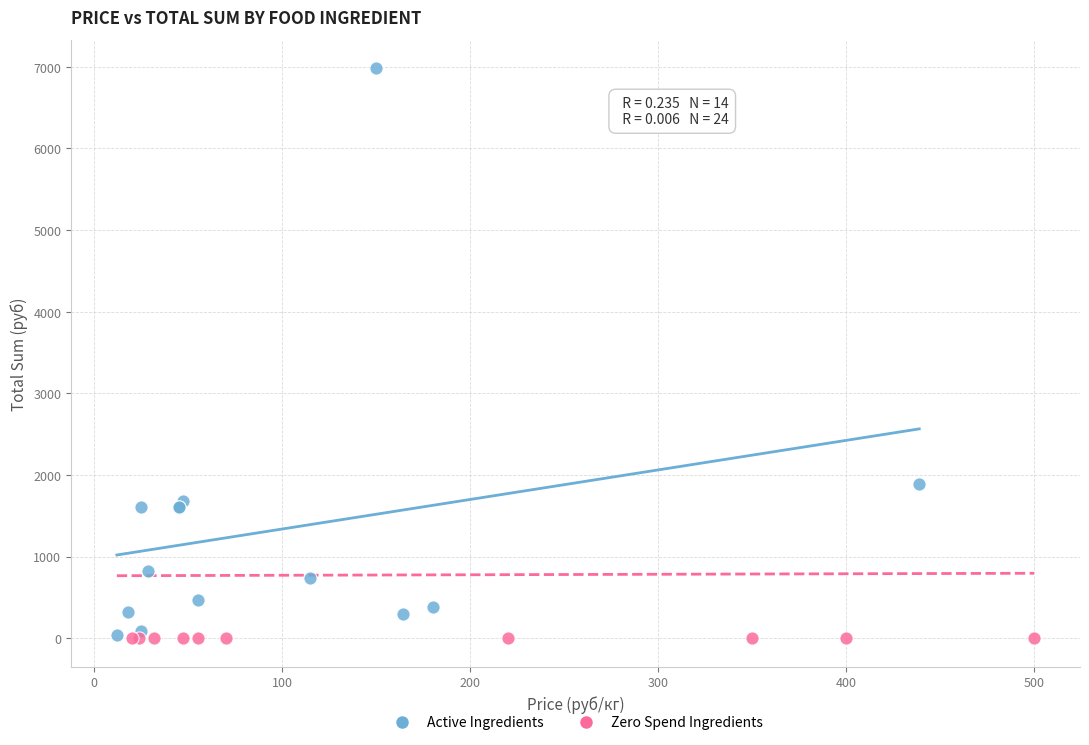

Which series contains the highest Y value?

Active Ingredients